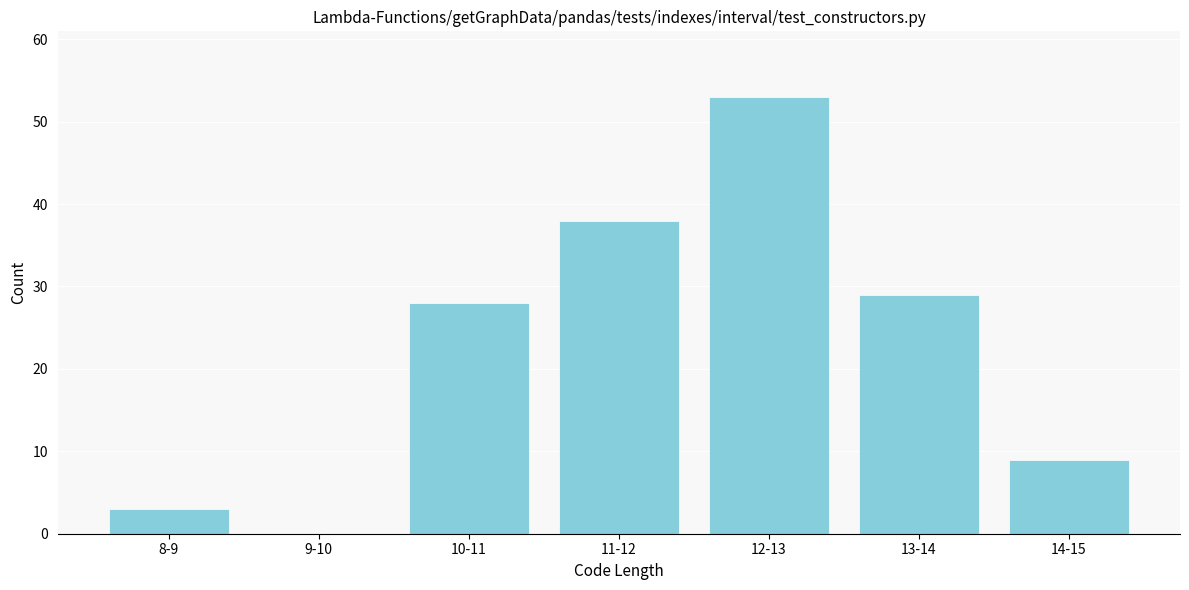

Reading right to left, list all the values displayed in this chart.

14-15=9	13-14=29	12-13=53	11-12=38	10-11=28	9-10=0	8-9=3